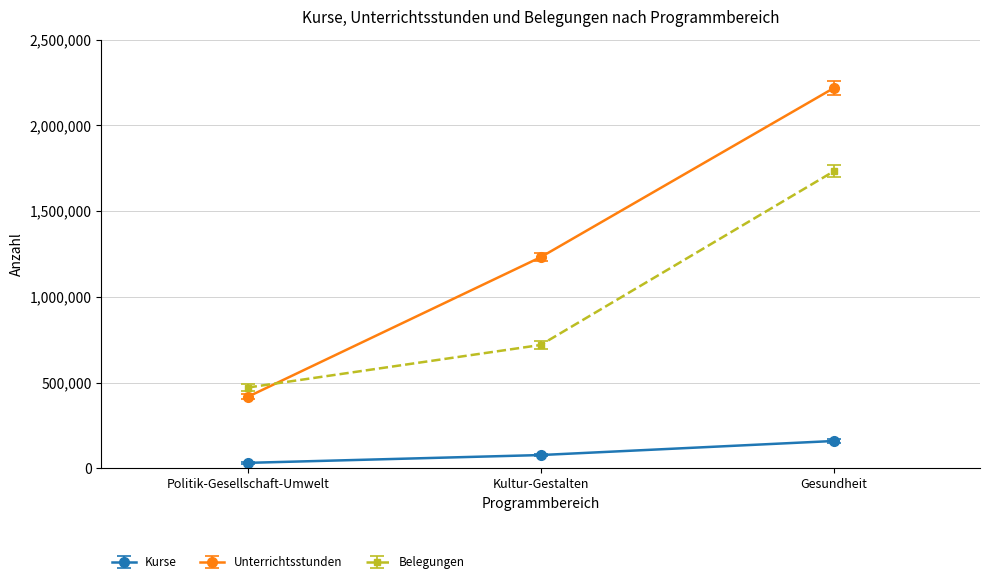

Which category has the lowest value across all series?

Politik-Gesellschaft-Umwelt